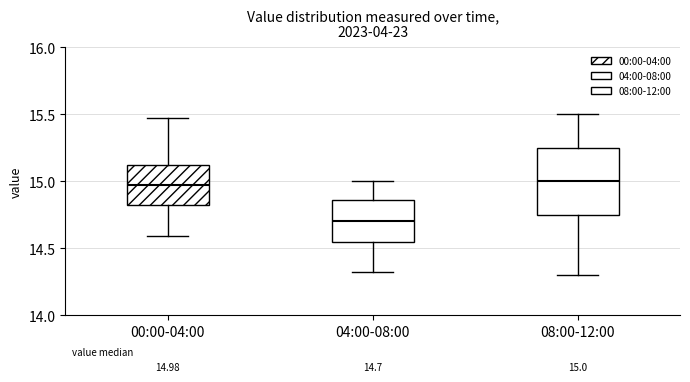

Which box is the tallest, from its lower edge to its upper edge?

08:00-12:00